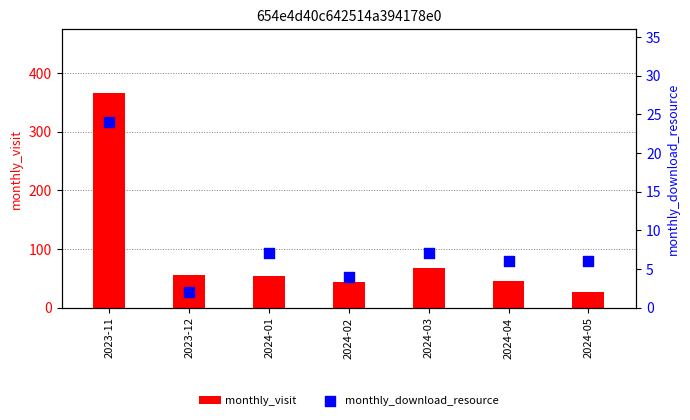

Which series has the widest spread of Y values?

monthly_visit